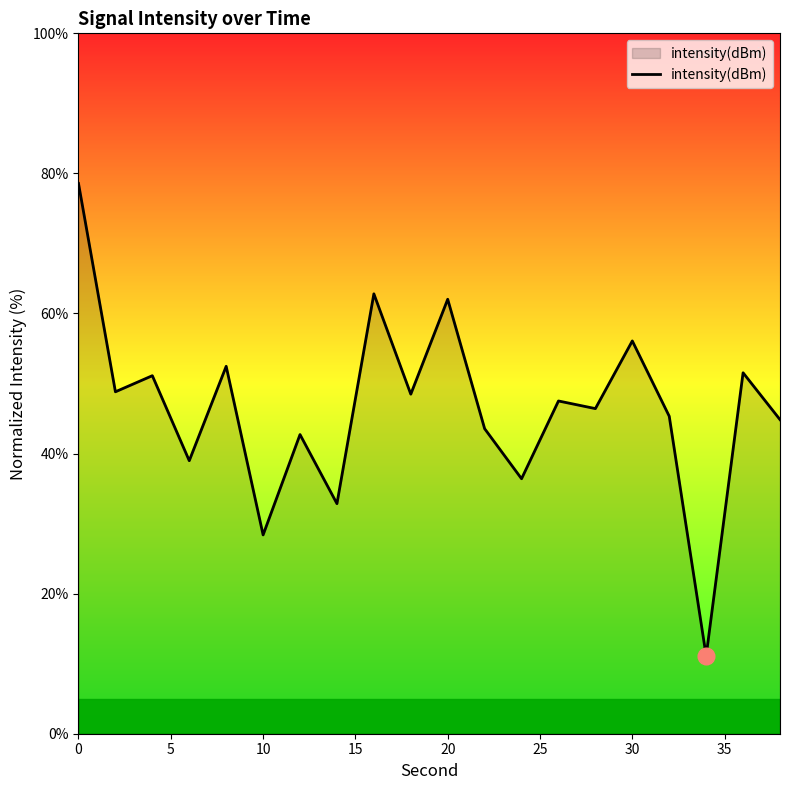

What is the minimum value shown in the chart?

11.1